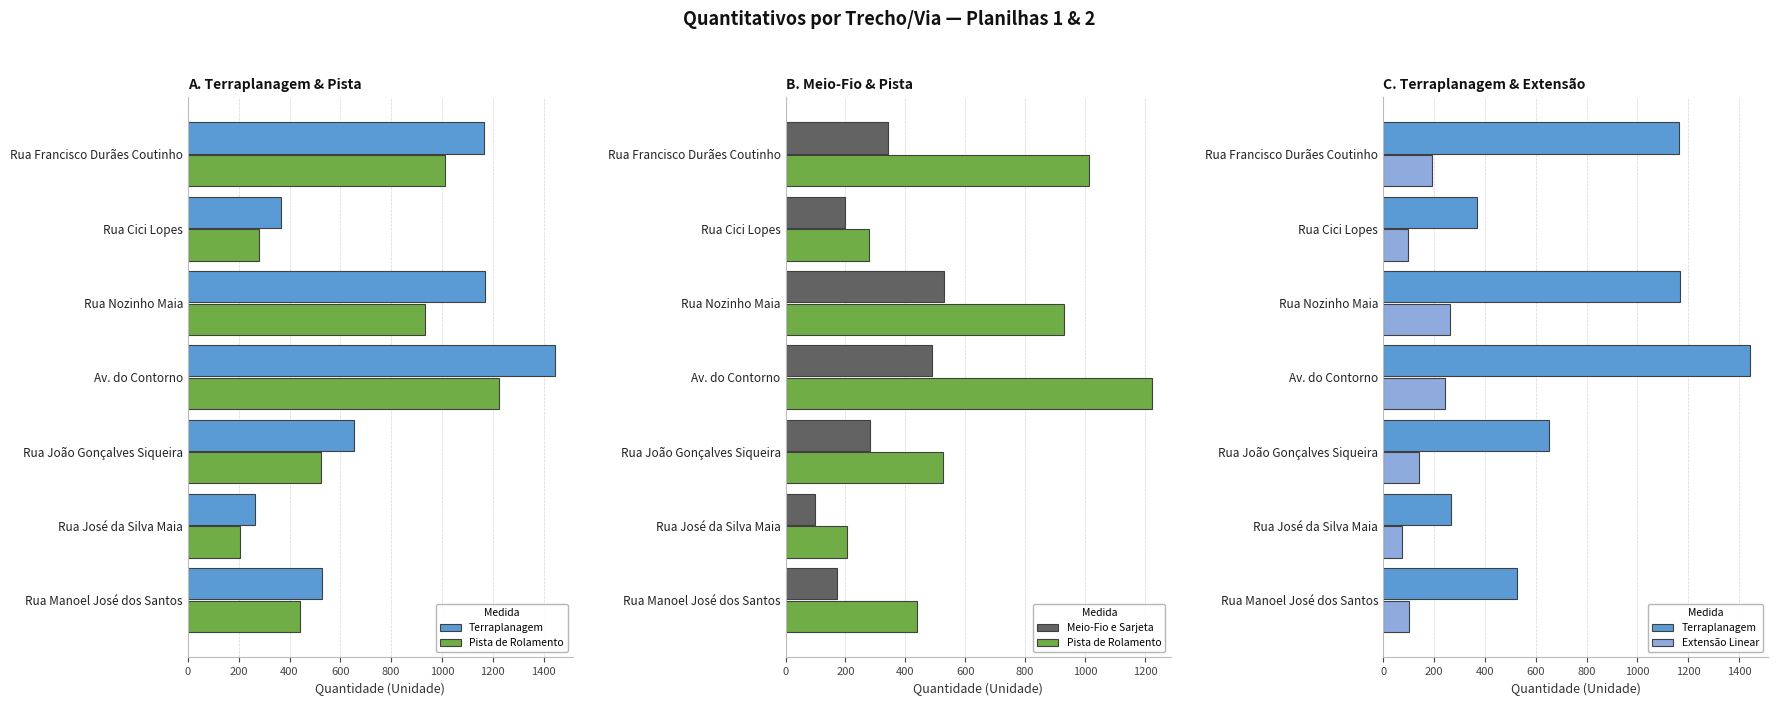

What is the difference between the highest and lowest values at Rua Francisco Durães Coutinho?

972.9